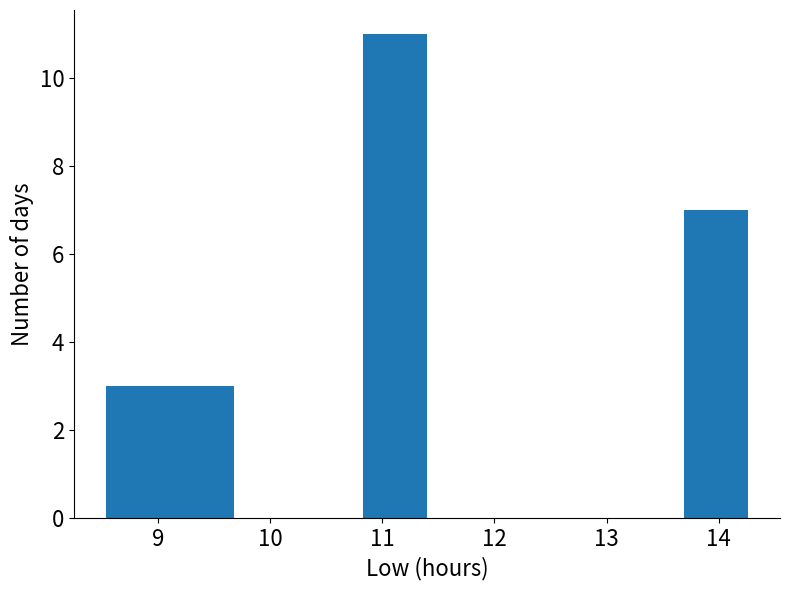

Which range on the x-axis has the tallest bar?

10.8 to 11.4